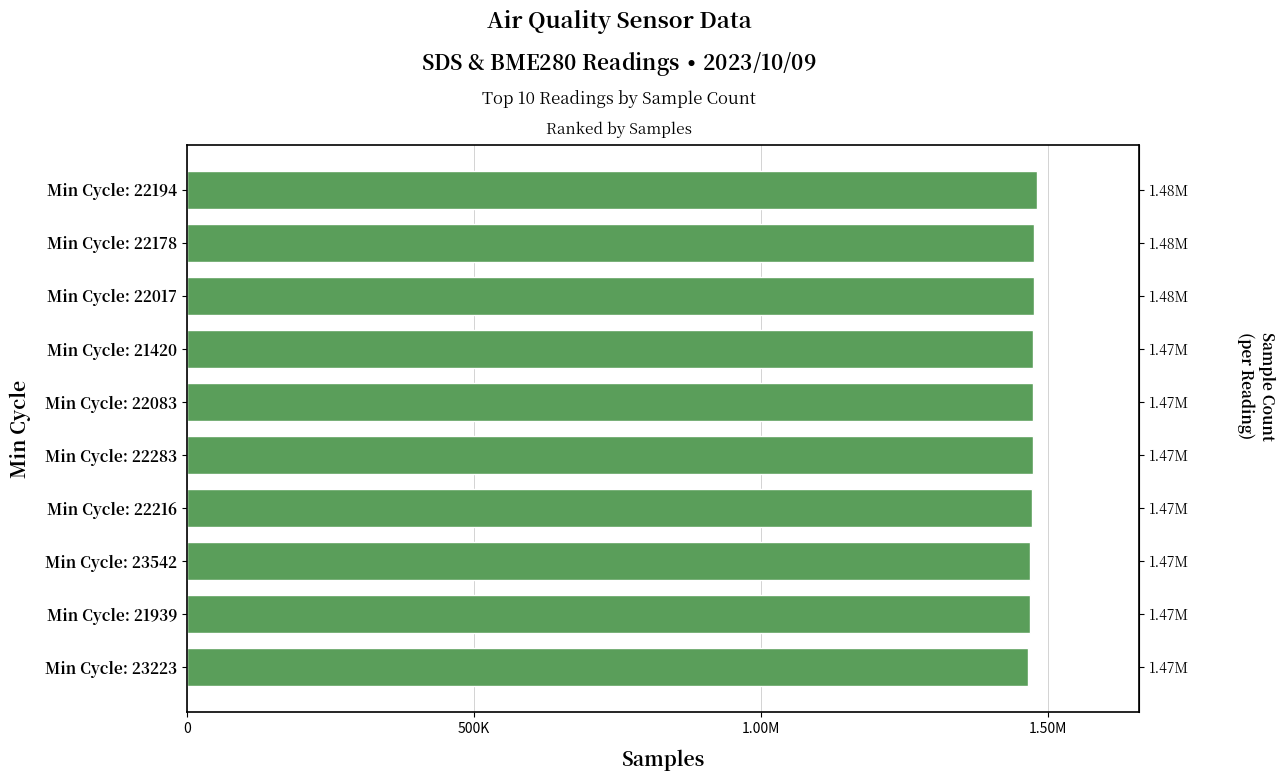

Reading right to left, transcribe all the data shown in this chart.

1481932	1476530	1476163	1474713	1474381	1474367	1472984	1469949	1469911	1466066